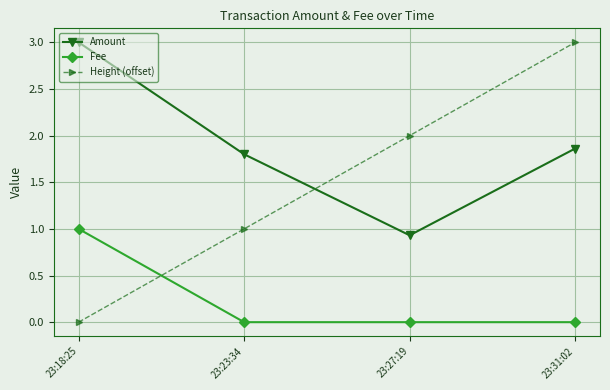

Count the number of data series in this chart.

3